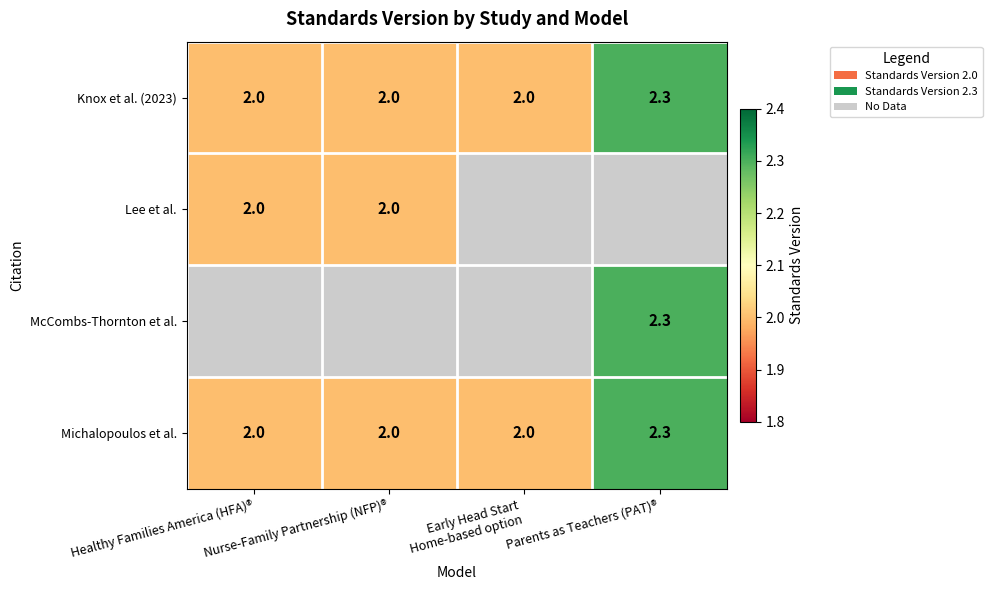

Is it true that McCombs-Thornton et al. equals 0.9 at Parents as Teachers (PAT)®?

False